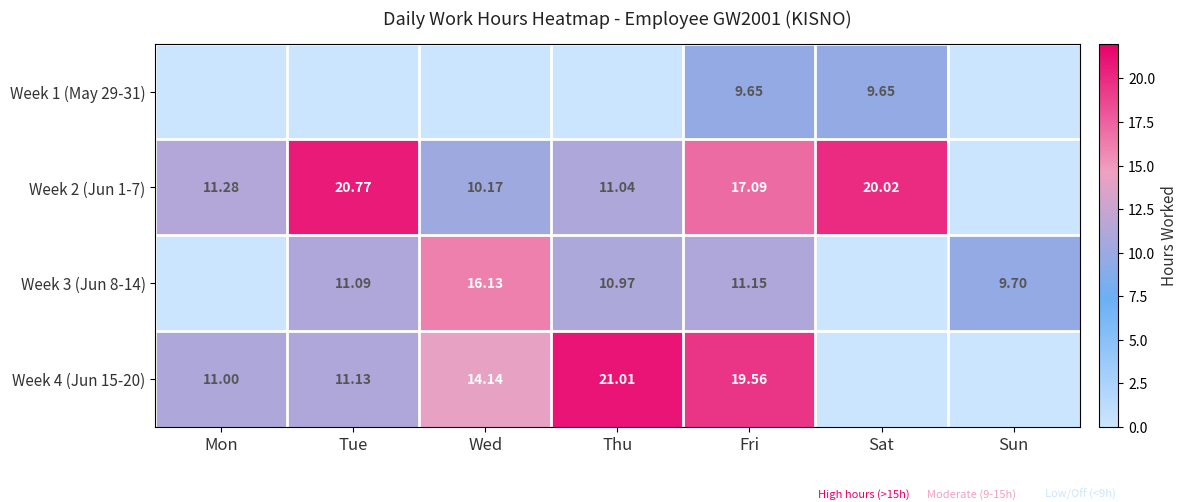

What is the sum of all Week 1 (May 29-31) values?

19.3